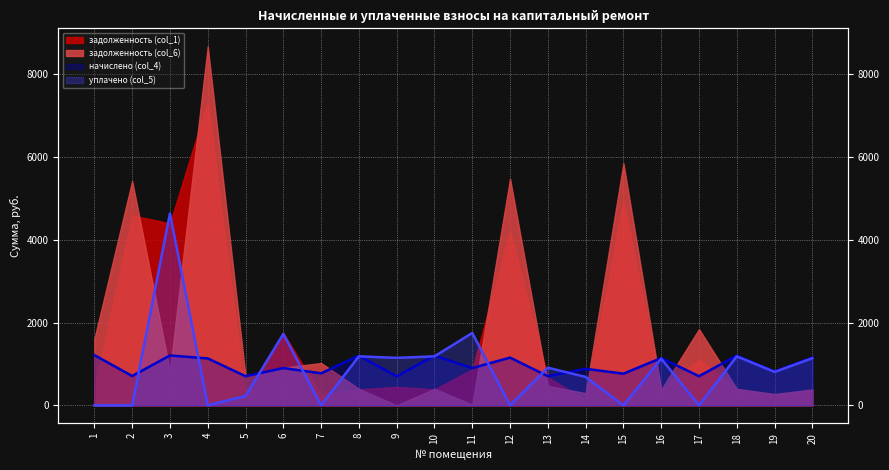

True or false: уплачено (col_5) has more than 2 points higher than both neighbors.

True